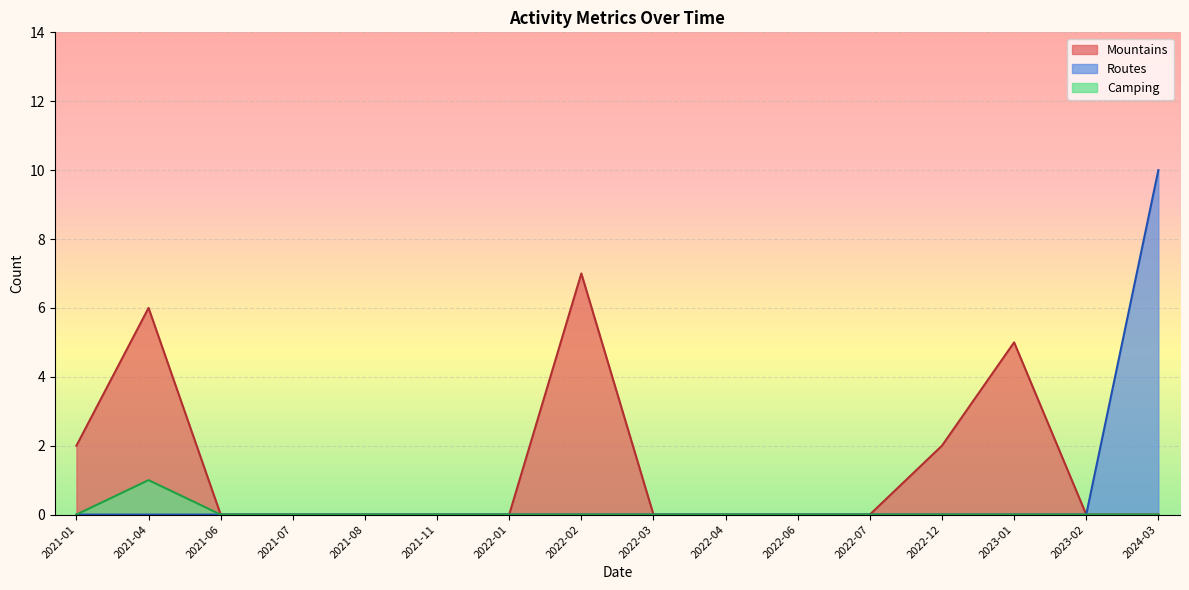

The value of Camping at 2022-02 is -1. True or false?

False